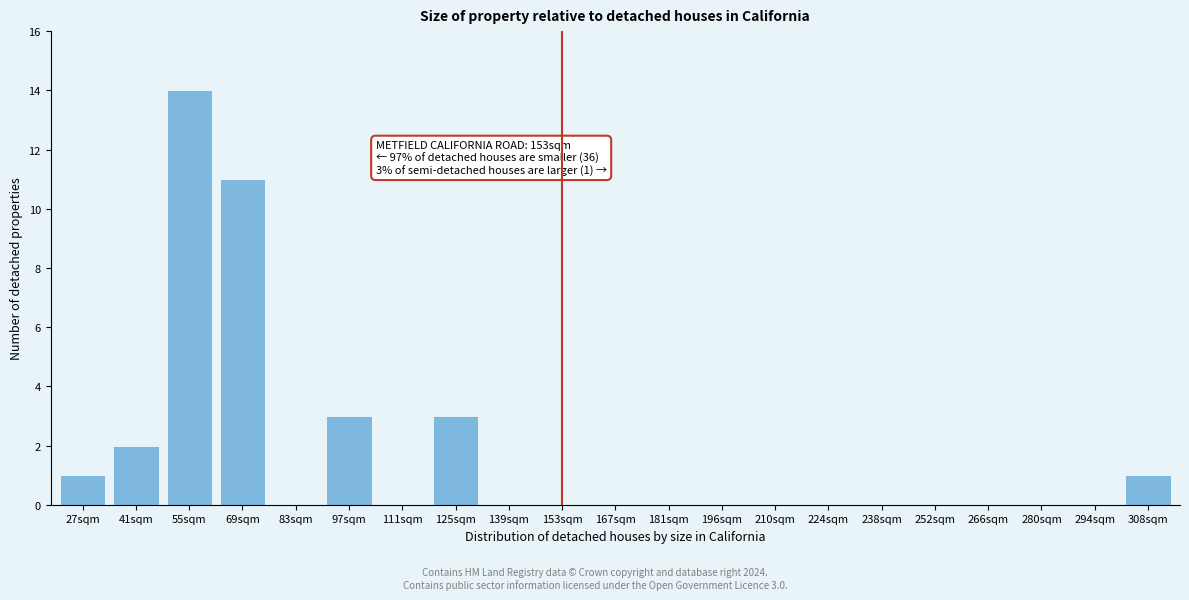

Reading left to right, what are all the values shown in this chart?

27sqm=1	41sqm=2	55sqm=14	69sqm=11	83sqm=0	97sqm=3	111sqm=0	125sqm=3	139sqm=0	153sqm=0	167sqm=0	181sqm=0	196sqm=0	210sqm=0	224sqm=0	238sqm=0	252sqm=0	266sqm=0	280sqm=0	294sqm=0	308sqm=1